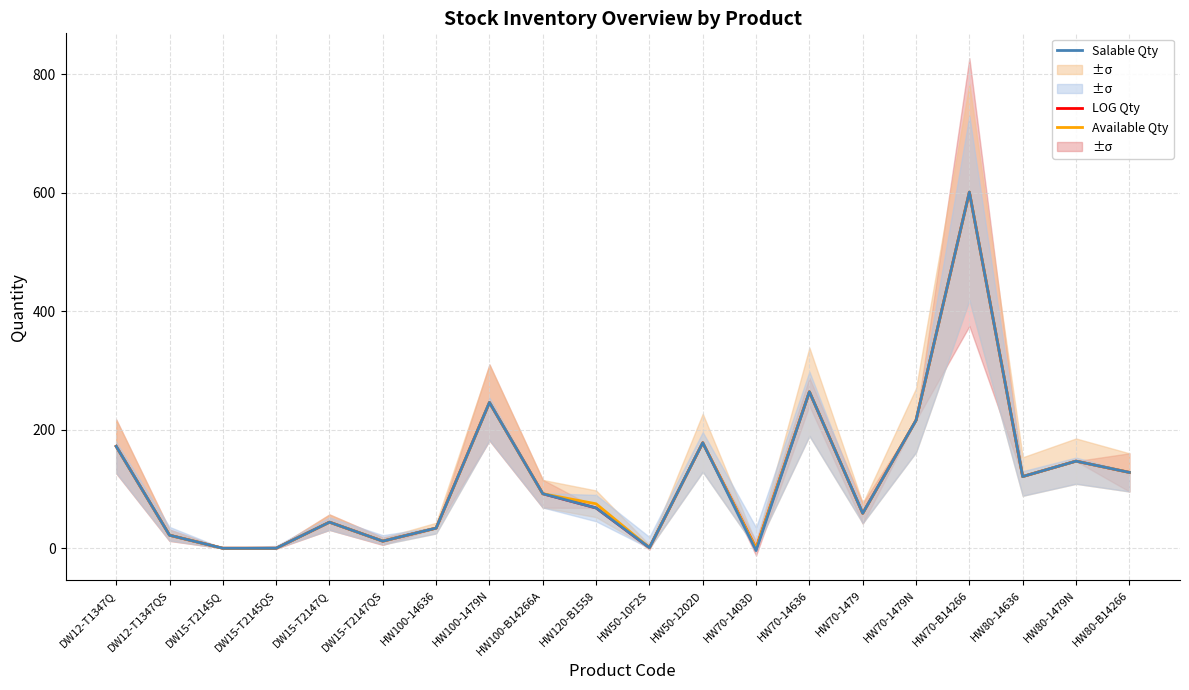

What is the difference between the second highest and second lowest values in the Salable Qty series?

264